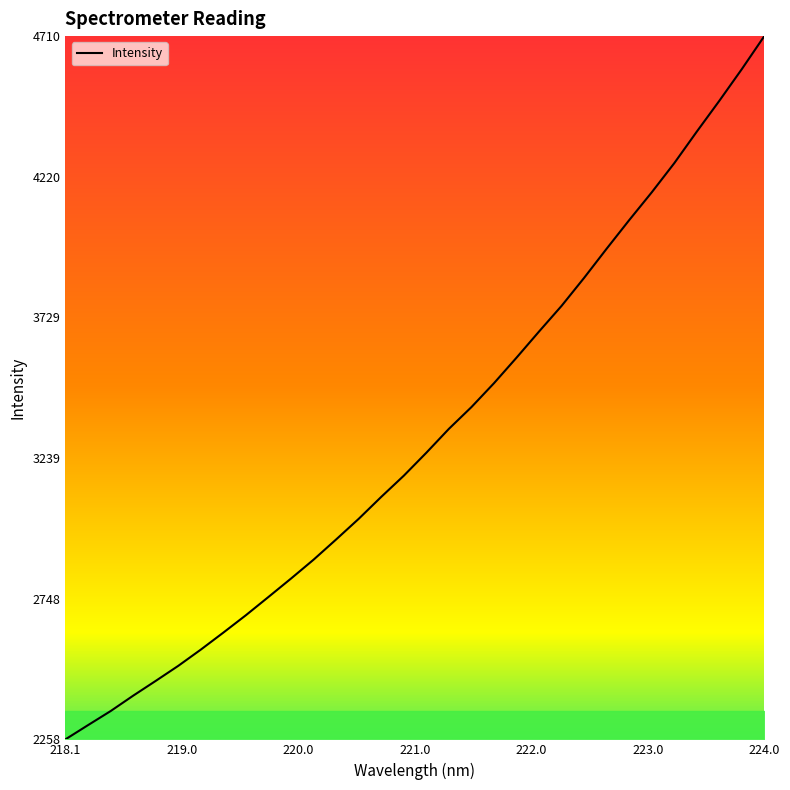

What is the difference between the maximum and minimum values?

2452.6